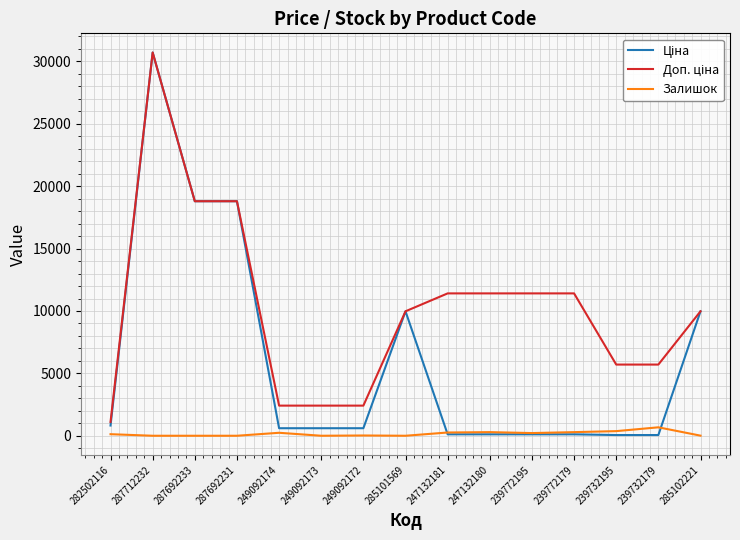

What is the sum of all Залишок values?

2493.0